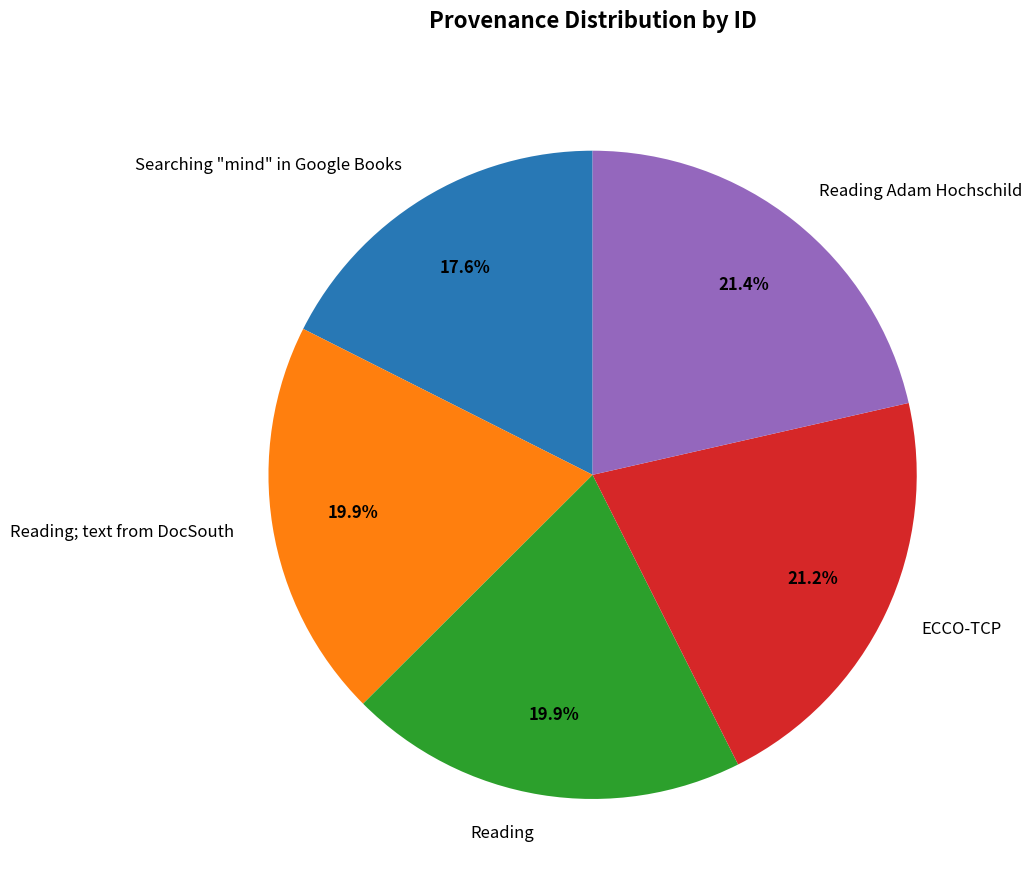

What is the smallest slice in the pie chart?

Searching "mind" in Google Books